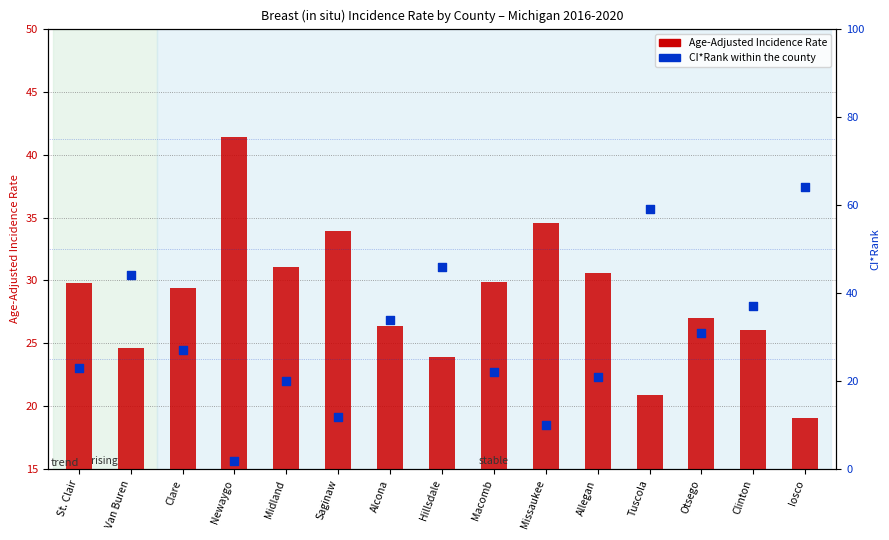

Is the value of Age-Adjusted Incidence Rate at Clinton greater than the value of CI*Rank at Alcona?

No